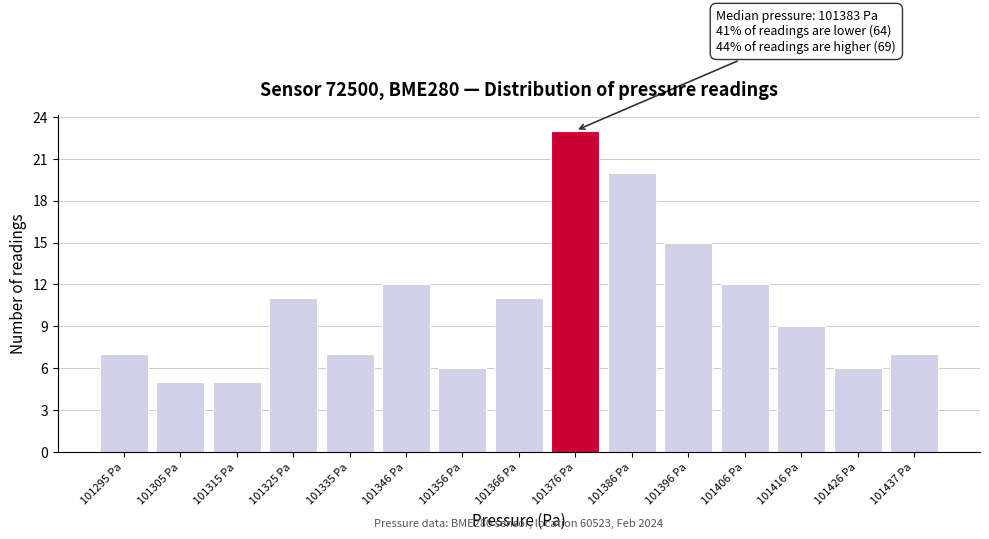

Reading right to left, extract all data points from this chart.

101437 Pa=7	101426 Pa=6	101416 Pa=9	101406 Pa=12	101396 Pa=15	101386 Pa=20	101376 Pa=23	101366 Pa=11	101356 Pa=6	101346 Pa=12	101335 Pa=7	101325 Pa=11	101315 Pa=5	101305 Pa=5	101295 Pa=7